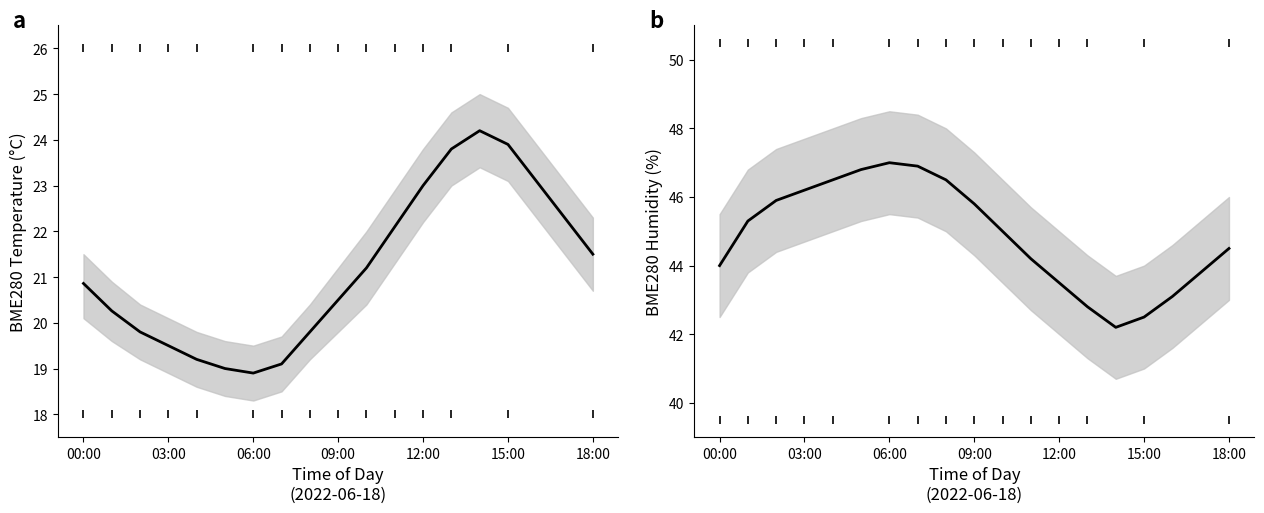

What is the sum of all BME280_temperature values?

402.0